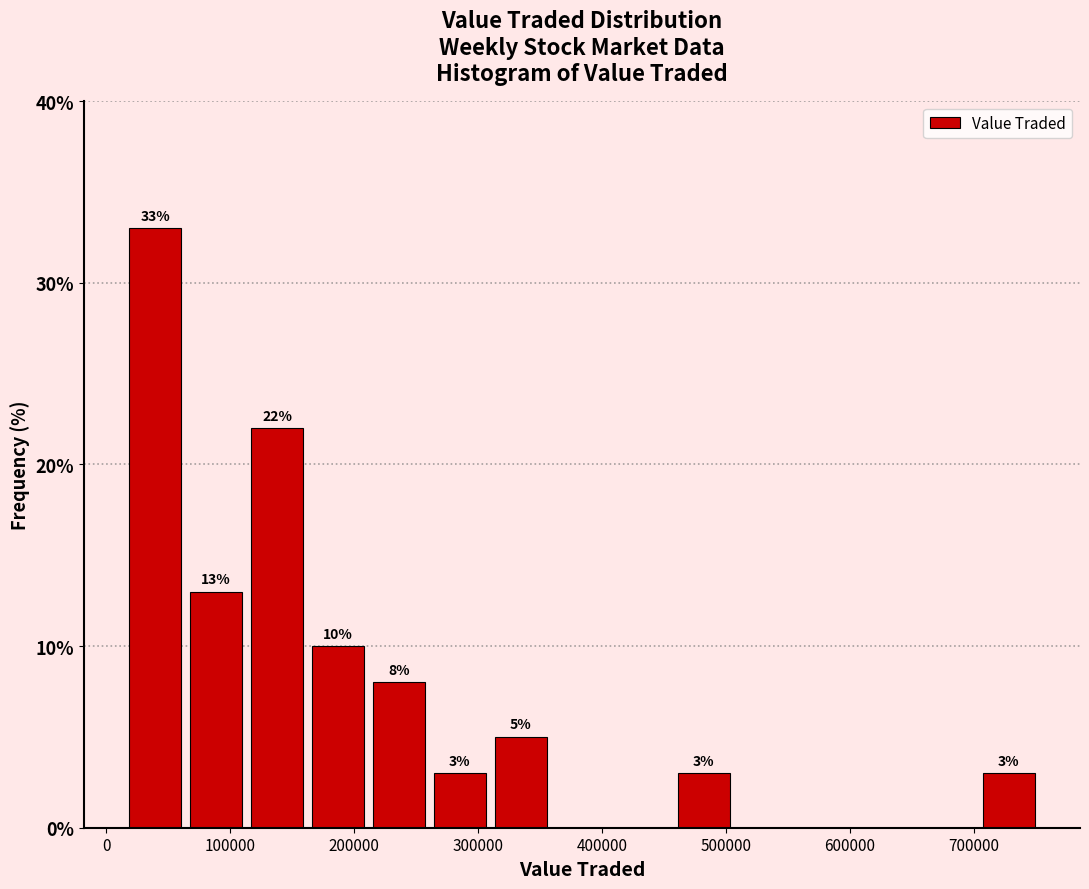

Which range on the x-axis has the tallest bar?

10000 to 60000